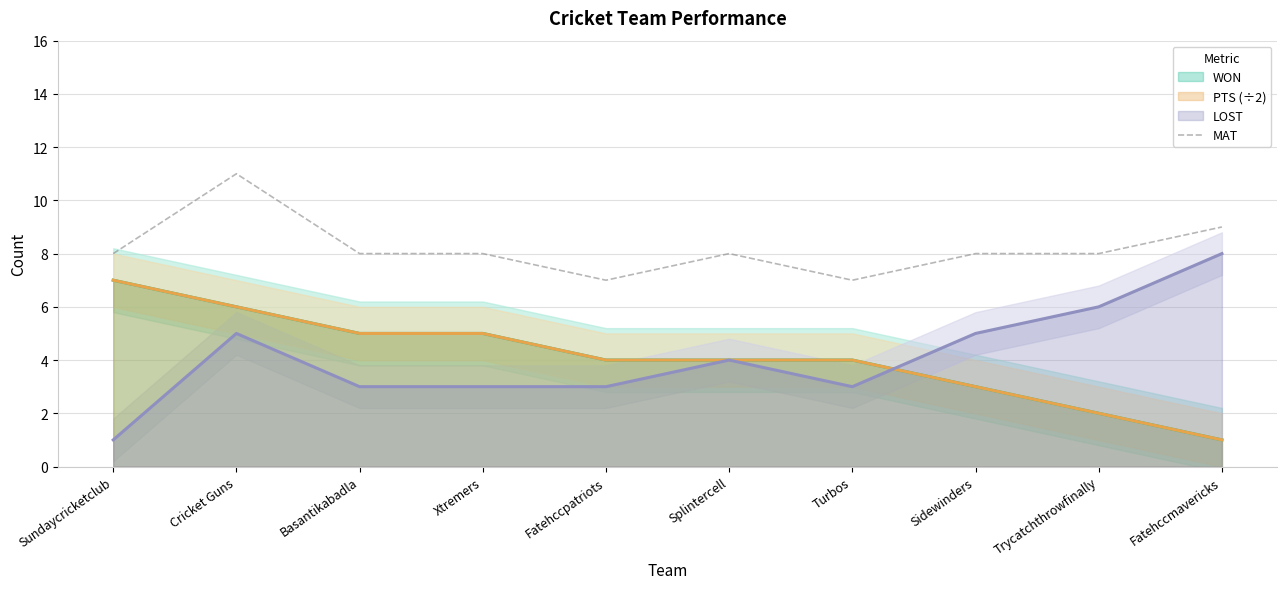

Rank the categories by value from lowest to highest.

Fatehccpatriots, Turbos, Sundaycricketclub, Basantikabadla, Xtremers, Splintercell, Sidewinders, Trycatchthrowfinally, Fatehccmavericks, Cricket Guns